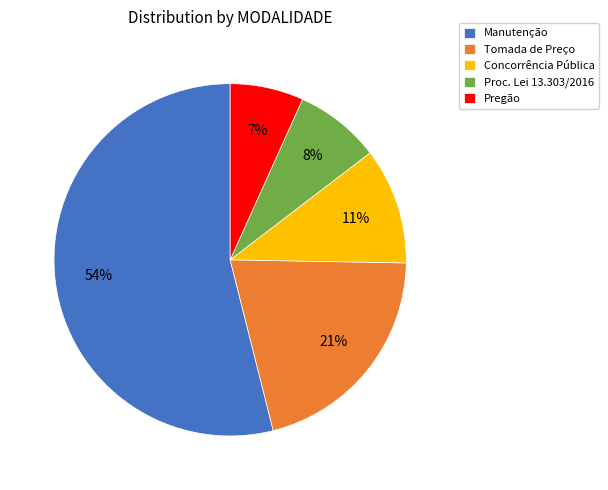

Count the number of slices in the pie.

5